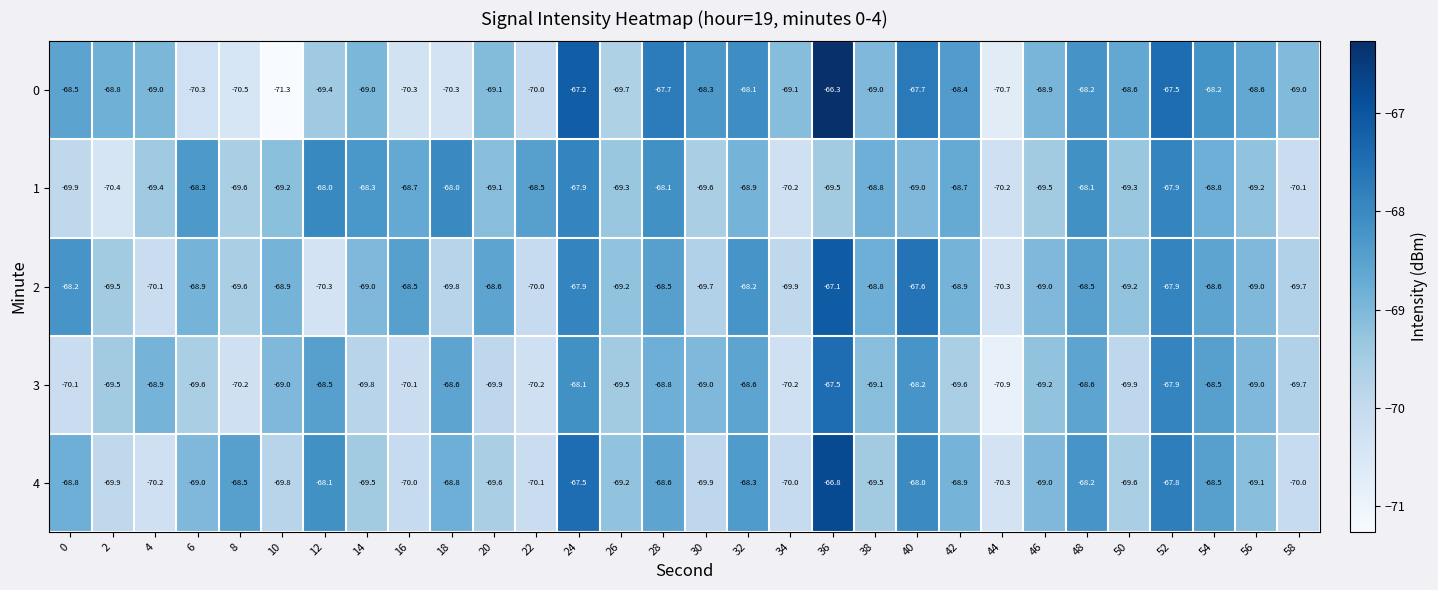

Between 6 and 54, which series saw the biggest shift?

0